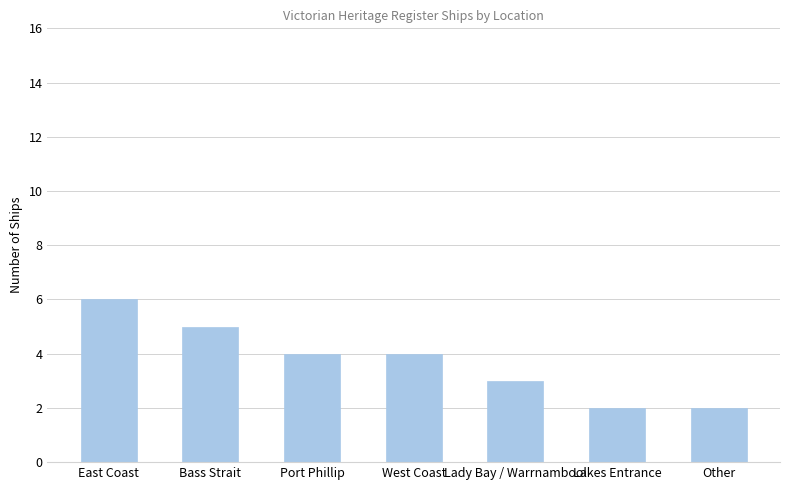

What is the label of the 6th bar from the right?

Bass Strait